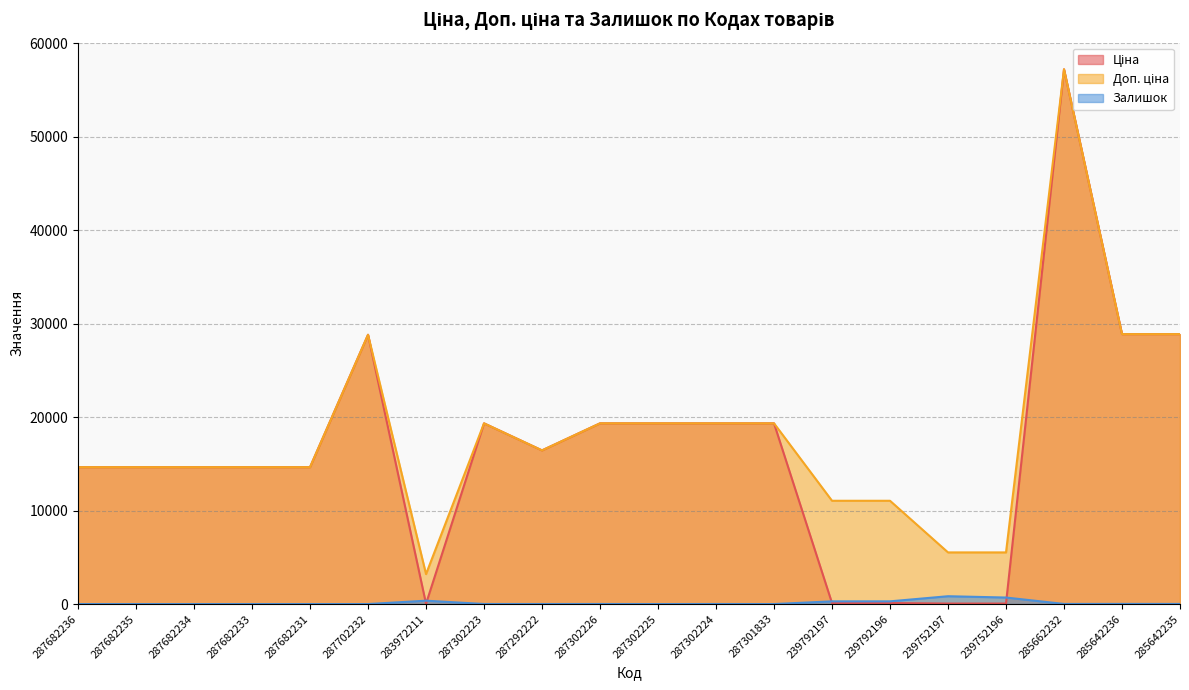

What is the difference between the maximum and second lowest values in the Ціна series?

57180.2